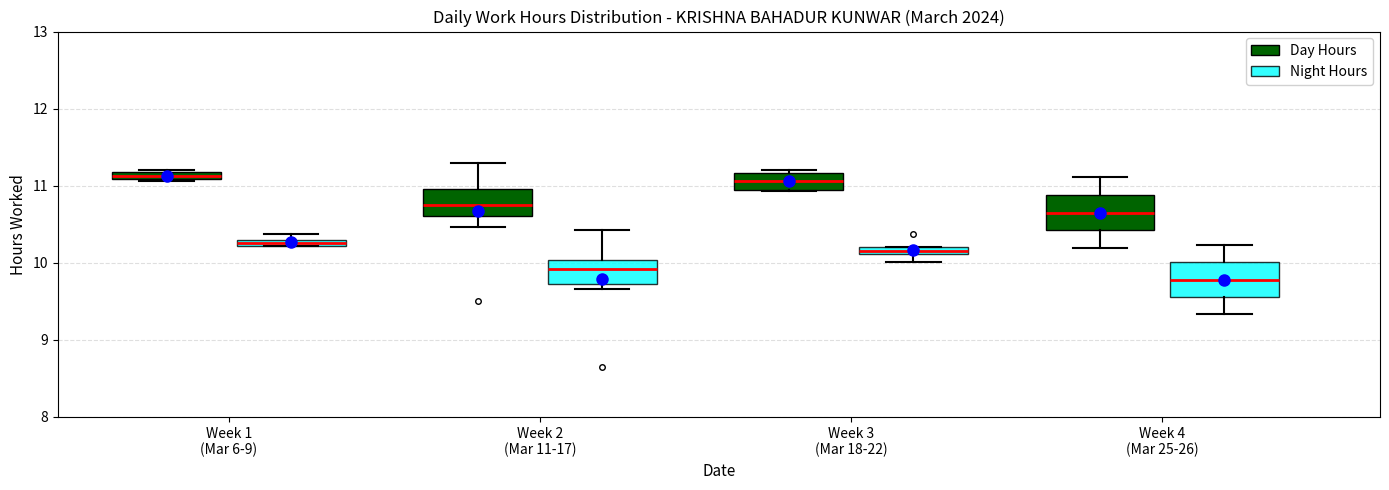

Where does the lower whisker of the box for Week 4 (Mar 25-26) (Night Hours) end on the y-axis? The values are not printed on the chart, so give them approximately, as read against the axis.

9.3